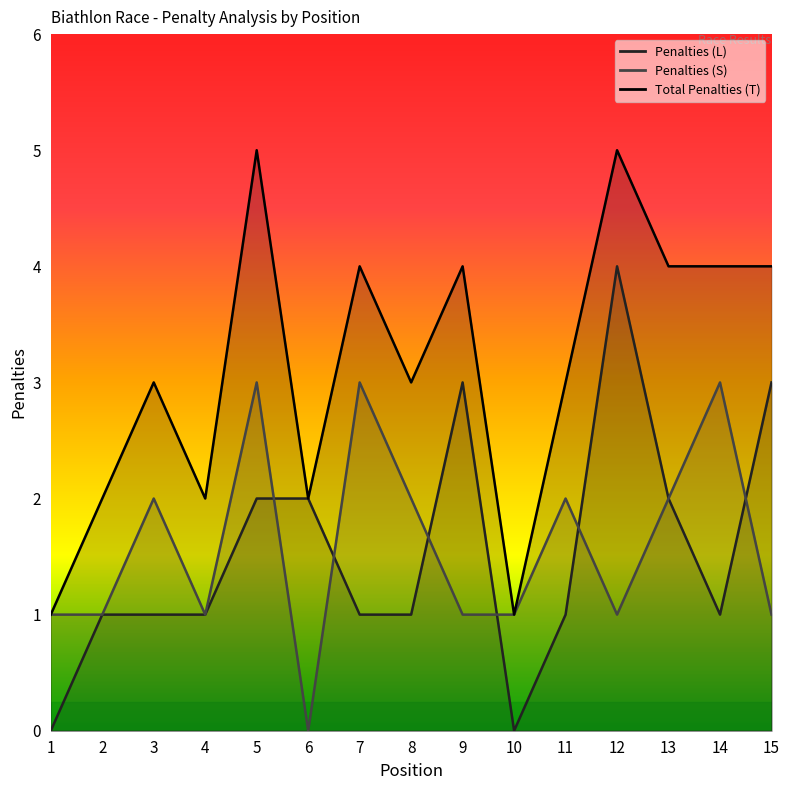

Does the chart have visible grid lines?

No